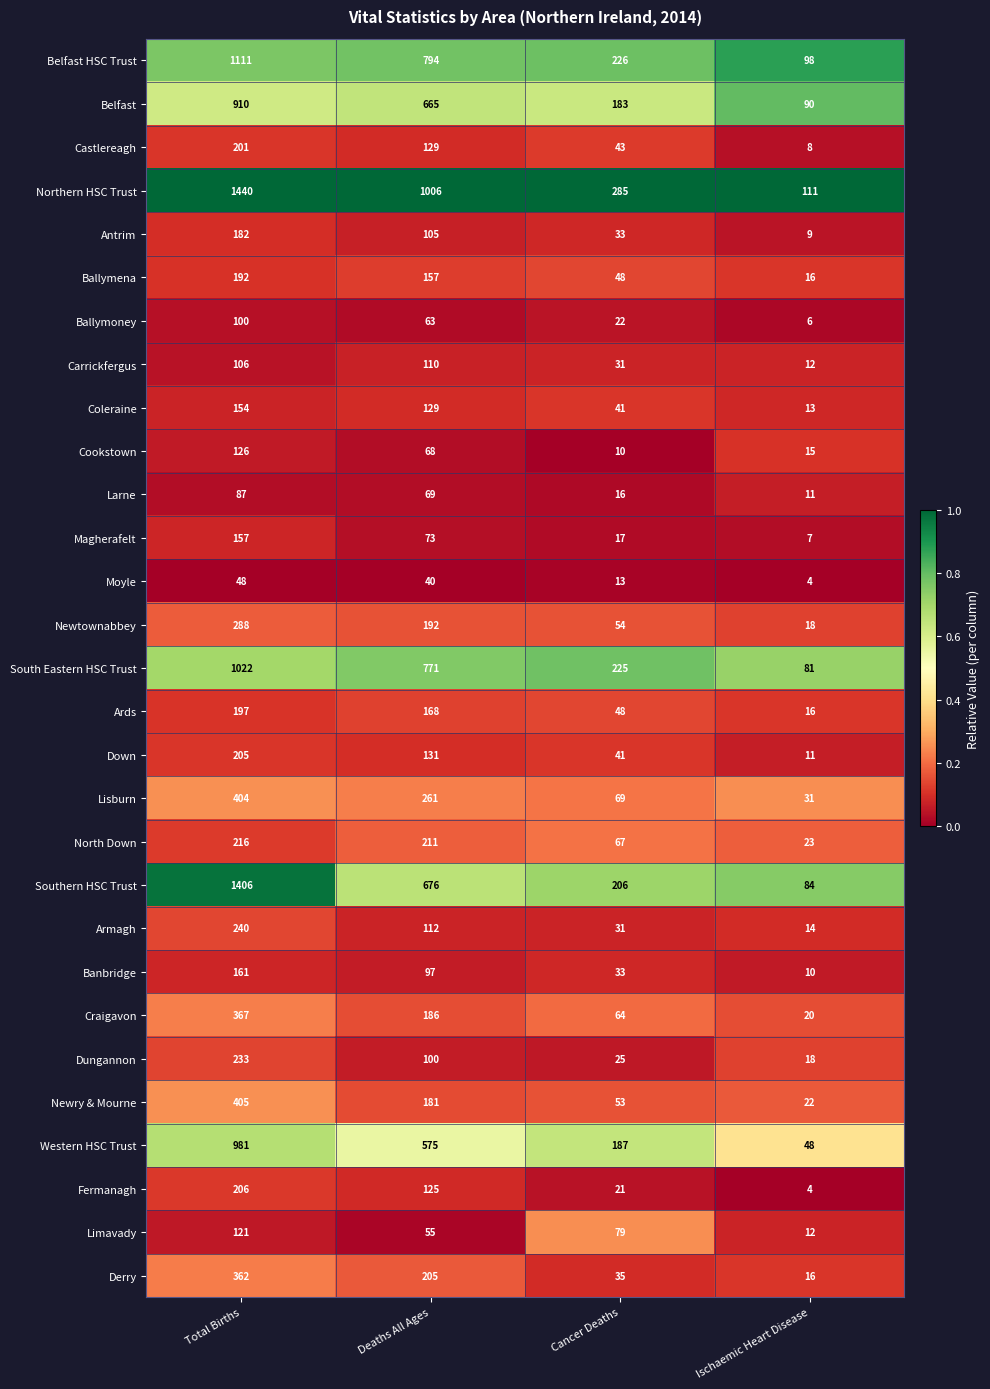

At which category is the sum across all series the highest?

Total Births